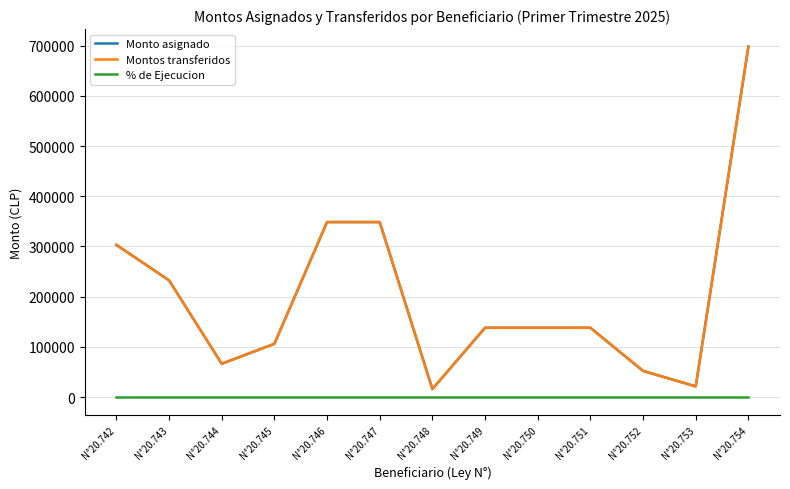

What is the sum of all Monto asignado values?

2606130